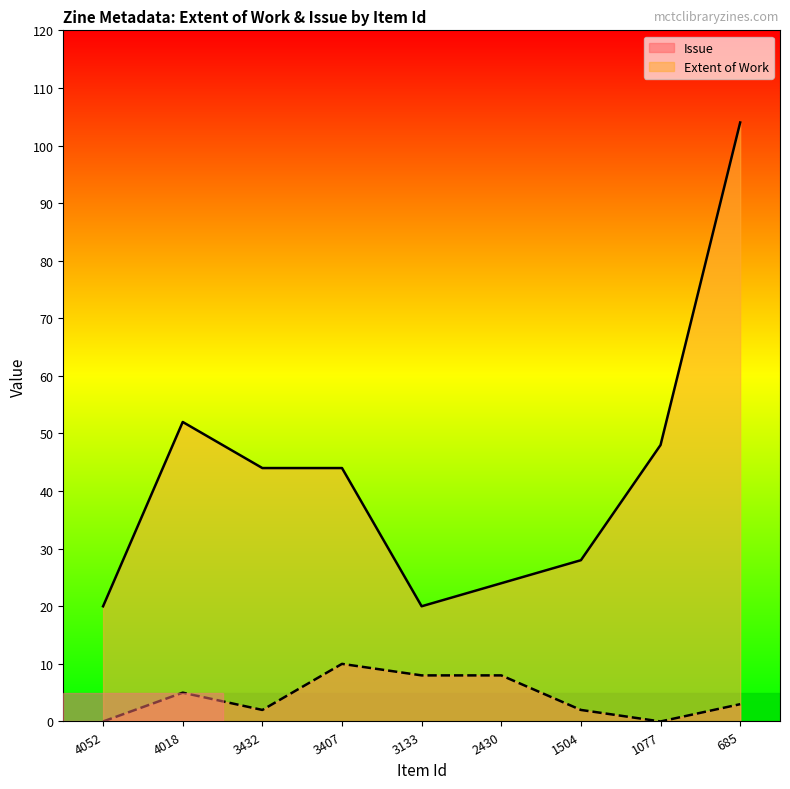

Is it true that Extent of Work equals 68 at 3407?

False